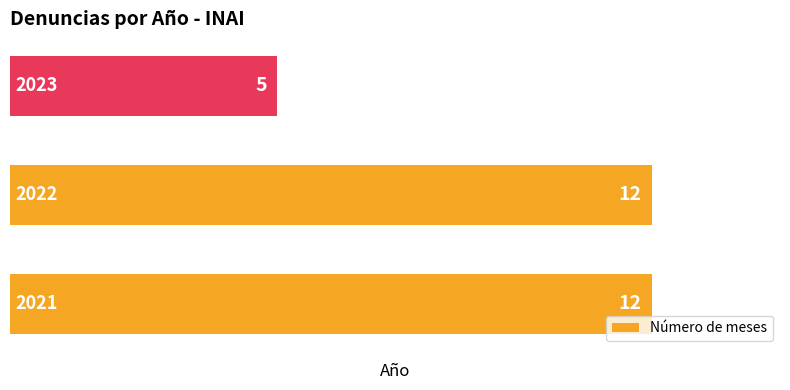

What is the sum of all values?

29